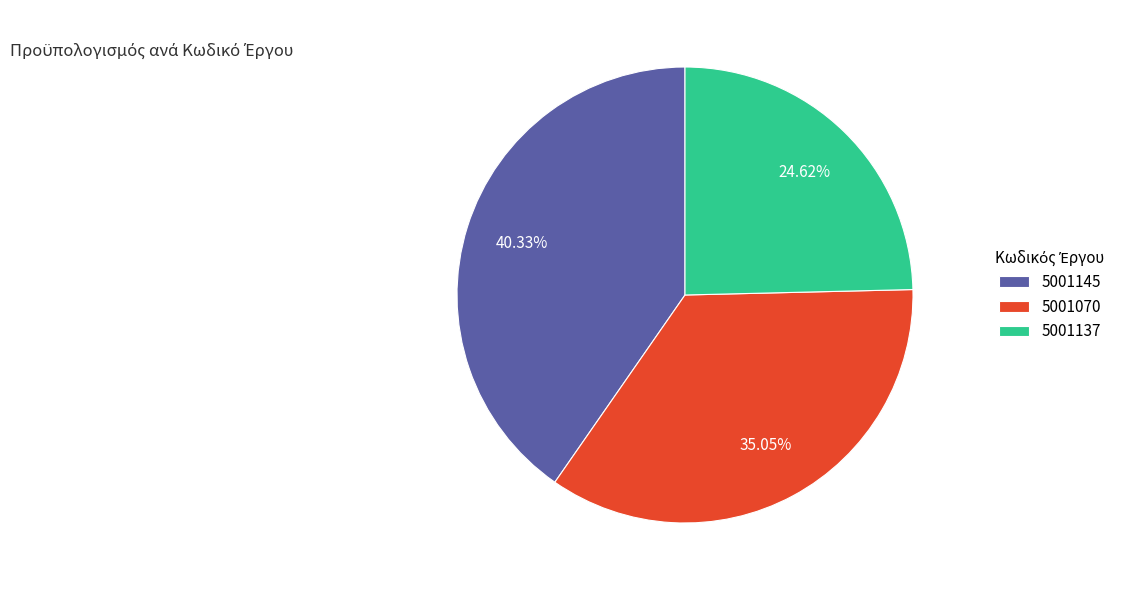

To the nearest percent, what is the average slice percentage?

33%